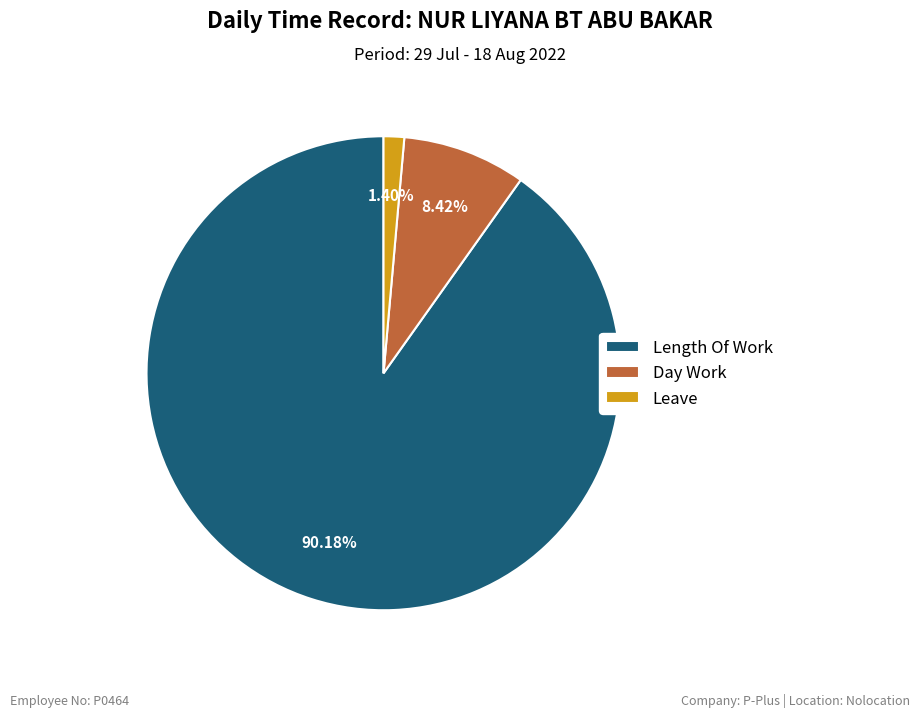

To the nearest percent, what is the difference between the largest and smallest slice percentages?

89%